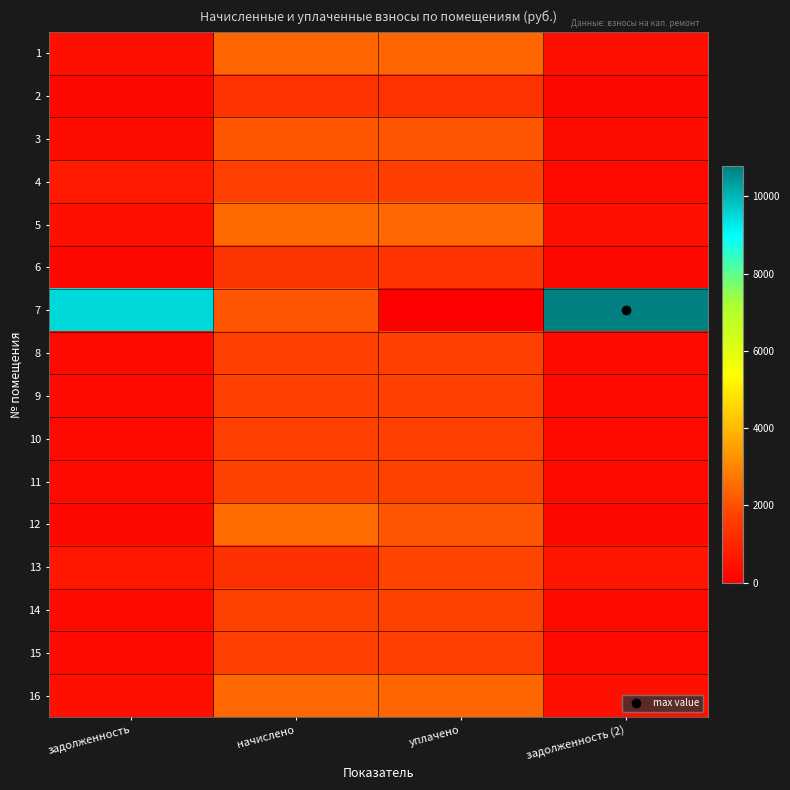

Reading left to right, list all the values displayed in this chart.

1: задолженность=404.6	начислено=2427.8	уплачено=2411.0	задолженность (2)=404.6
2: задолженность=229.7	начислено=1378.1	уплачено=1368.5	задолженность (2)=229.7
3: задолженность=355.0	начислено=2129.8	уплачено=2105.1	задолженность (2)=355.0
4: задолженность=700.6	начислено=1667.5	уплачено=1655.9	задолженность (2)=277.9
5: задолженность=414.7	начислено=2488.3	уплачено=2471.0	задолженность (2)=414.7
6: задолженность=232.6	начислено=1395.4	уплачено=1385.7	задолженность (2)=232.6
7: задолженность=9501.0	начислено=2086.6	уплачено=0.0	задолженность (2)=10782.6
8: задолженность=282.2	начислено=1693.4	уплачено=1681.7	задолженность (2)=282.2
9: задолженность=280.8	начислено=1684.8	уплачено=1673.1	задолженность (2)=280.8
10: задолженность=280.1	начислено=1680.5	уплачено=1668.8	задолженность (2)=280.1
11: задолженность=289.4	начислено=1736.6	уплачено=1724.6	задолженность (2)=289.4
12: задолженность=234.2	начислено=2509.9	уплачено=2091.6	задолженность (2)=234.2
13: задолженность=615.7	начислено=1279.8	уплачено=1756.6	задолженность (2)=610.0
14: задолженность=286.6	начислено=1719.4	уплачено=1707.4	задолженность (2)=286.6
15: задолженность=279.4	начислено=1676.2	уплачено=1664.5	задолженность (2)=279.4
16: задолженность=409.0	начислено=2453.8	уплачено=2436.7	задолженность (2)=409.0